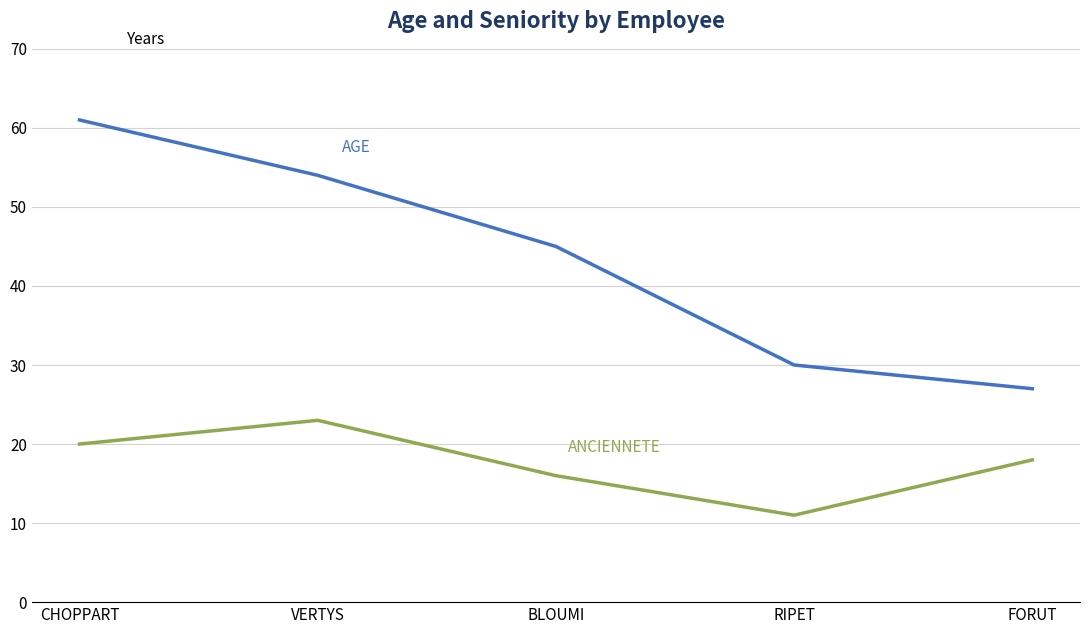

At which category is the sum across all series the highest?

CHOPPART